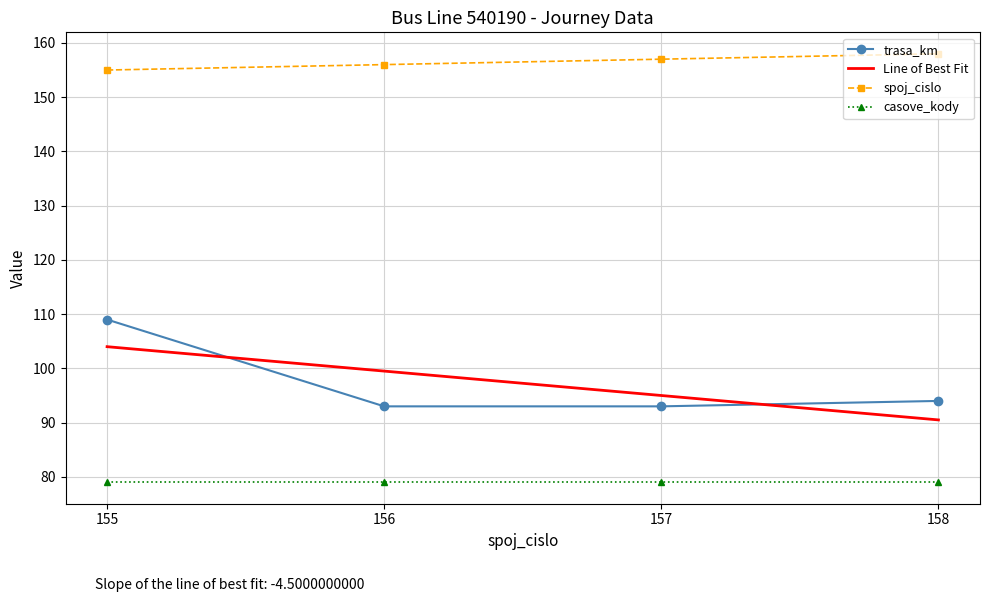

The trasa_km series shows 149 at 158. True or false?

False